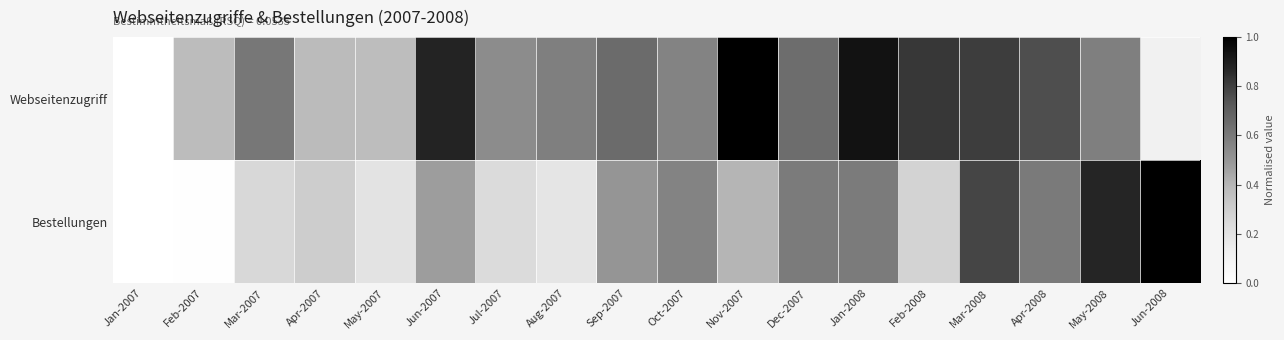

Rank the series by their average value, from highest to lowest.

Webseitenzugriff, Bestellungen